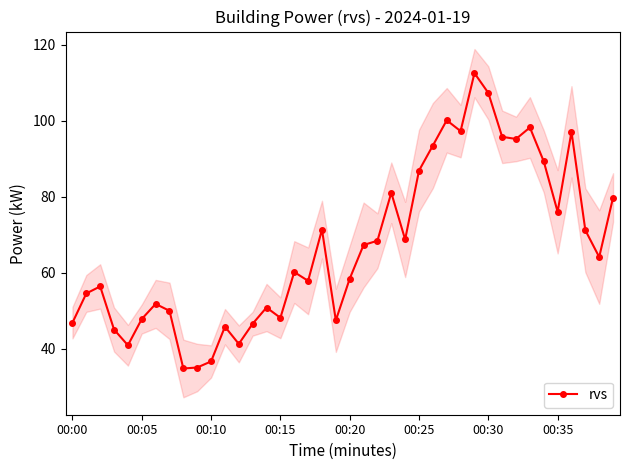

At which category does the chart reach its minimum across all series?

8